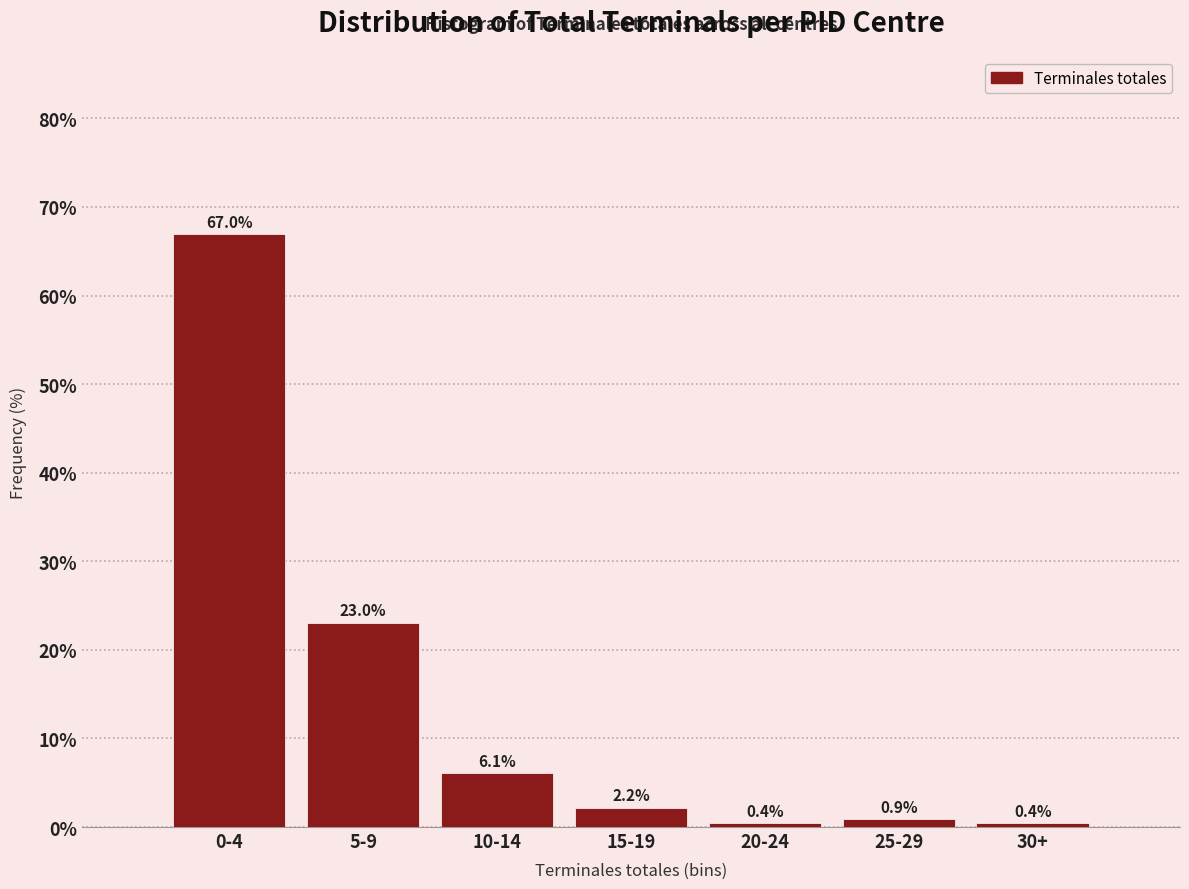

Reading right to left, extract all data points from this chart.

30+=0.4	25-29=0.9	20-24=0.4	15-19=2.2	10-14=6.1	5-9=23.0	0-4=67.0